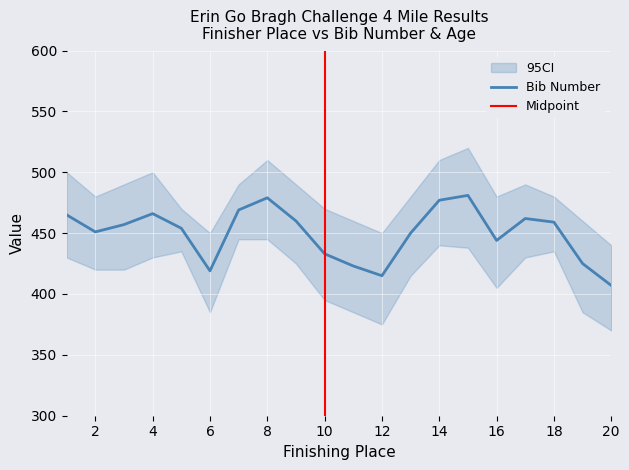

How many values in the Place series are below 11?

10